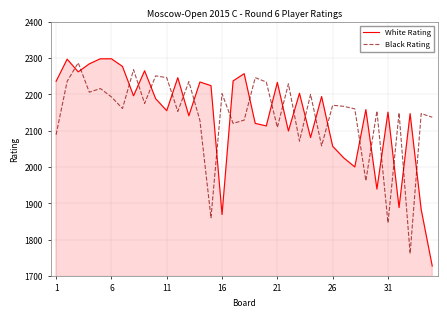

Which series has the widest spread of values?

White Rating